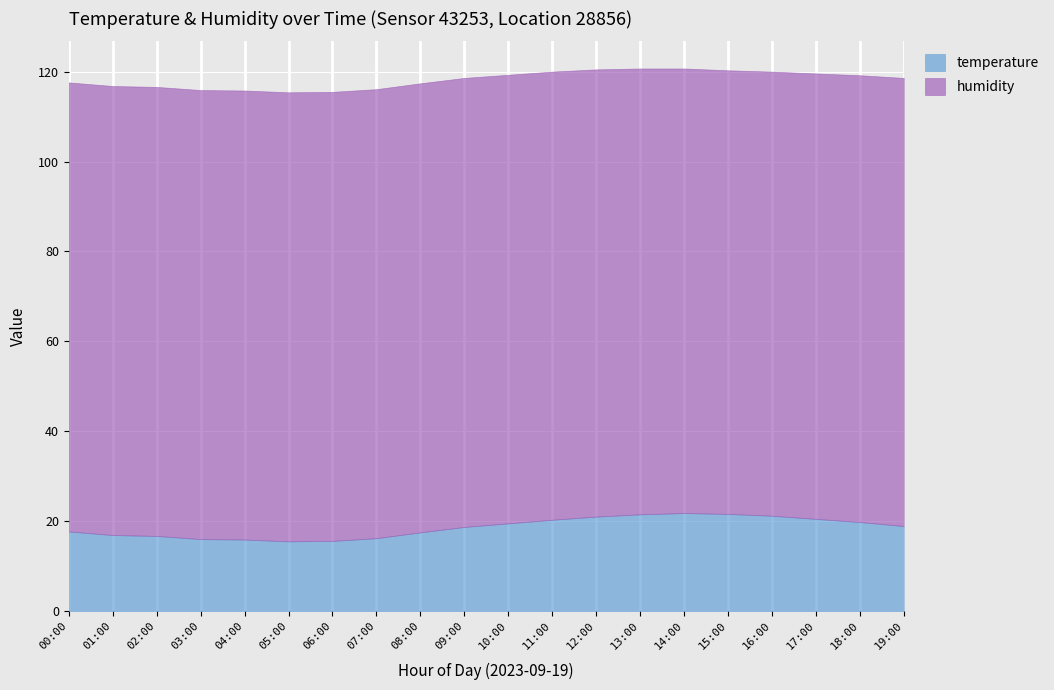

At how many categories does at least one series exceed 72?

20